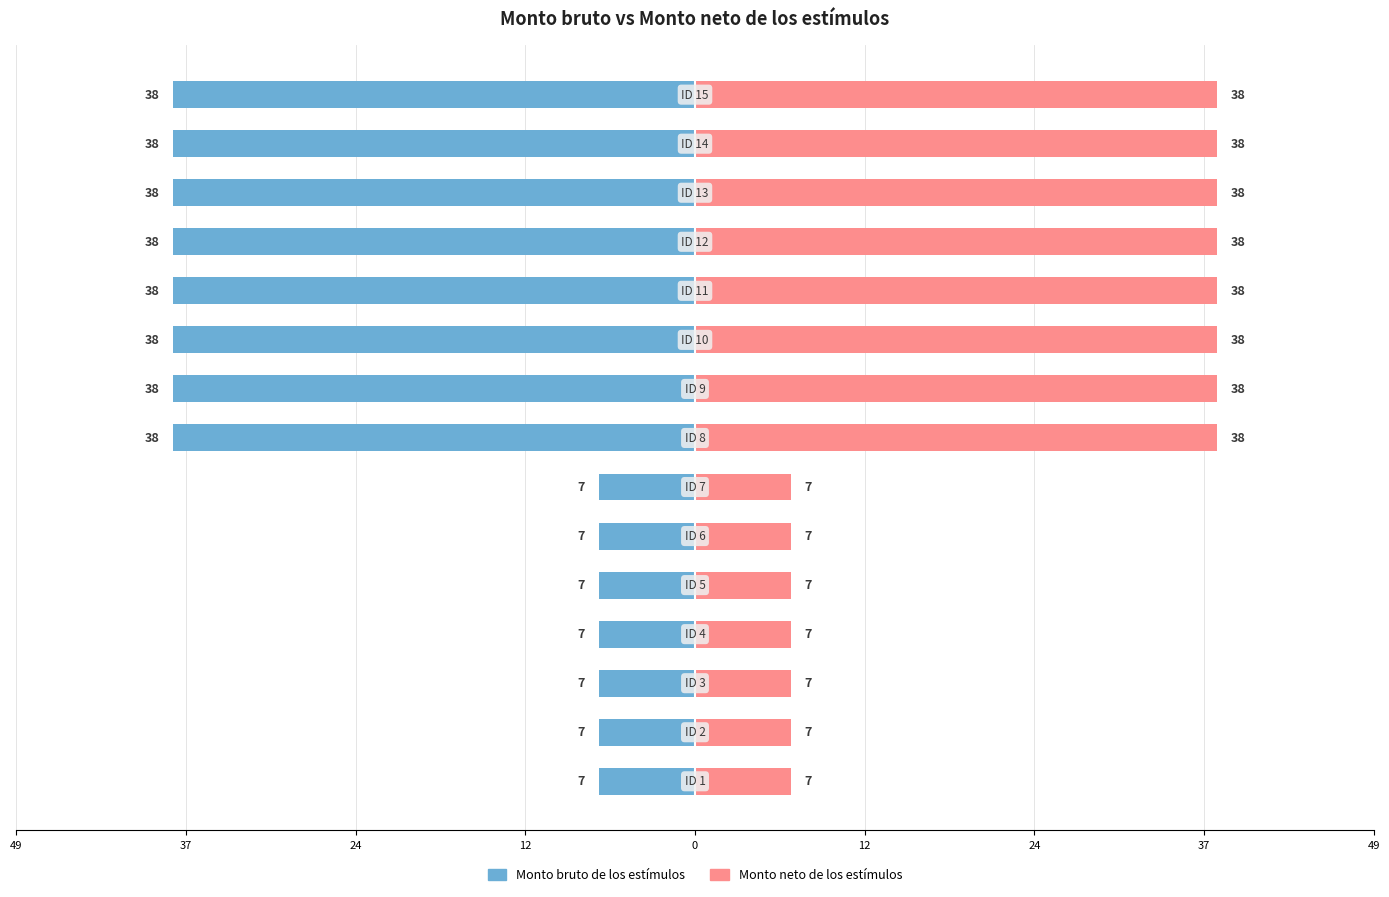

The value of Monto bruto de los estímulos at 14 is -38. True or false?

True